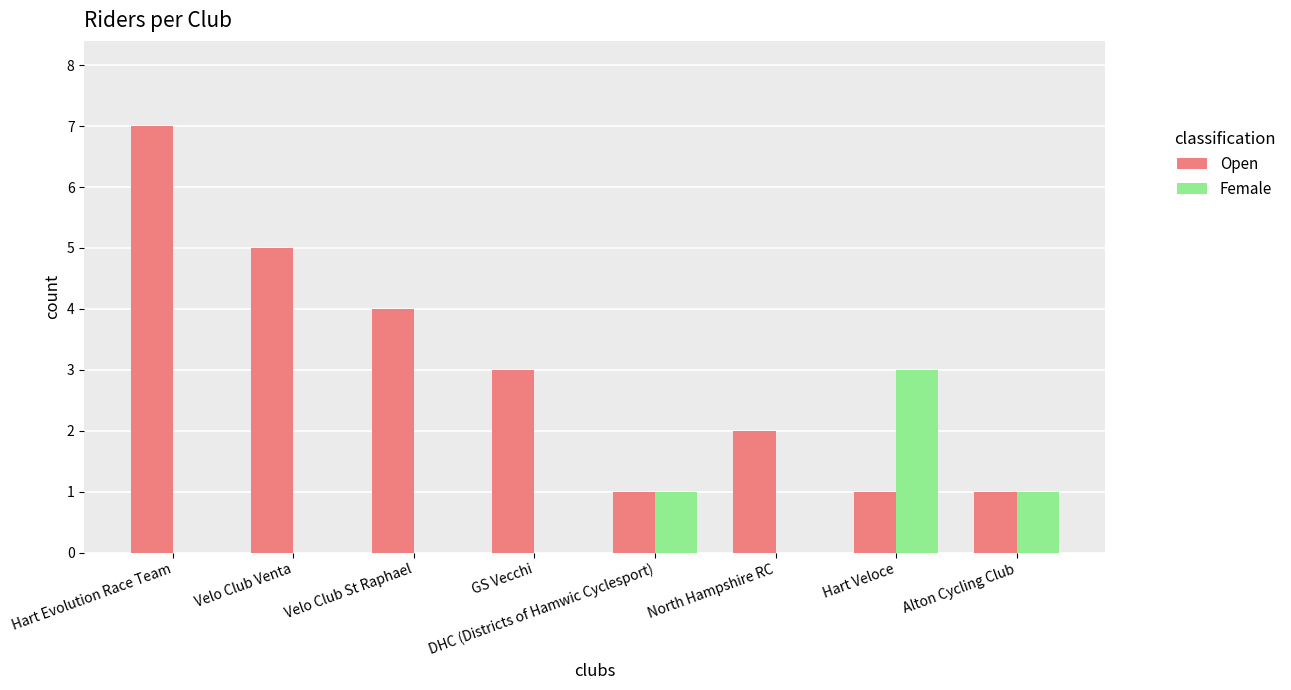

True or false: Open has a value of 3 at GS Vecchi.

True